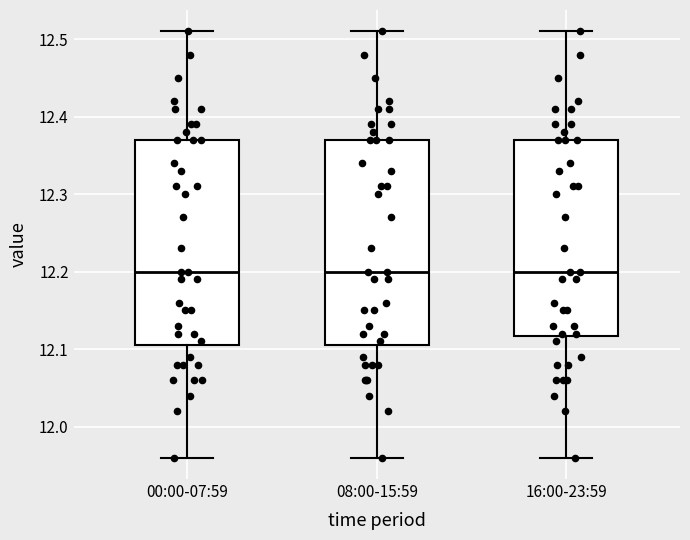

Where does the upper whisker of the box for 16:00-23:59 end on the y-axis? The values are not printed on the chart, so give them approximately, as read against the axis.

12.51